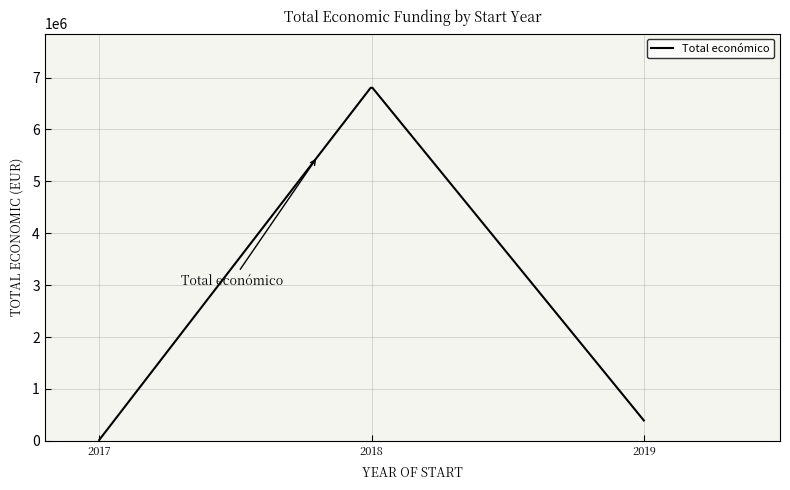

What is the maximum value shown in the chart?

6803356.7